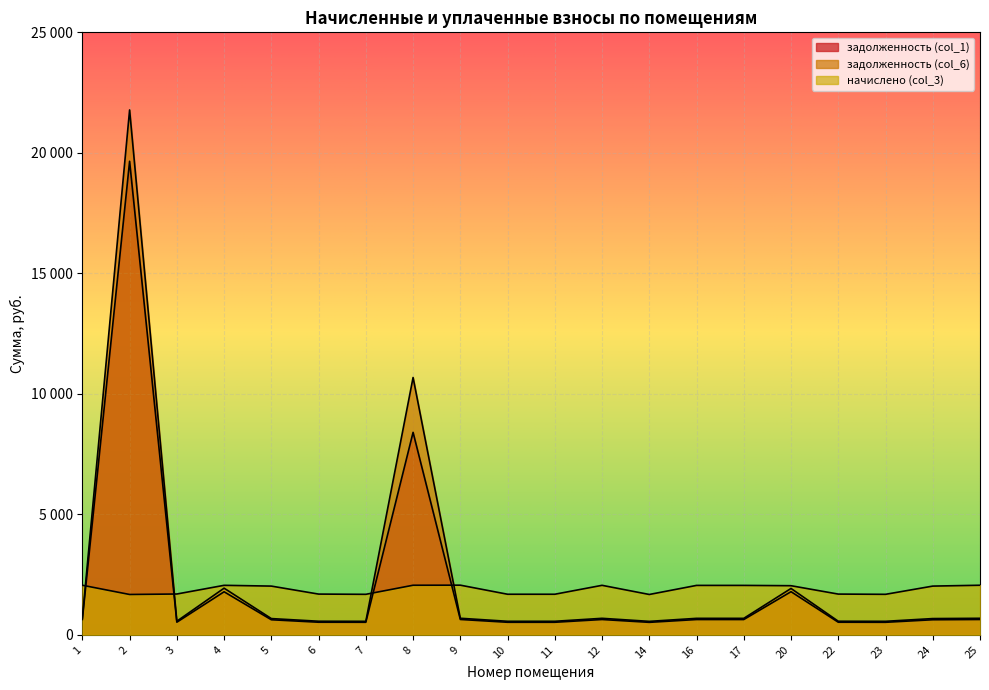

At which label does задолженность (col_1) first exceed 633?

1